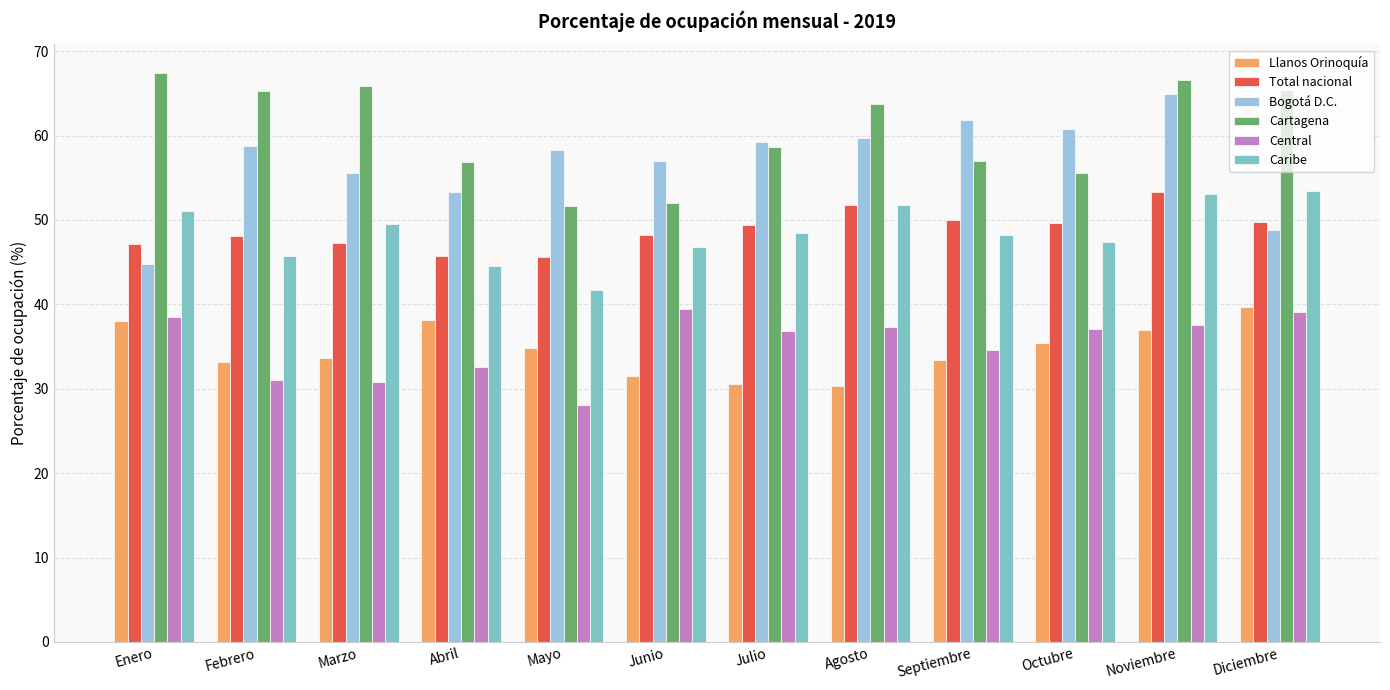

What is the difference between the highest and lowest values at Noviembre?

29.6